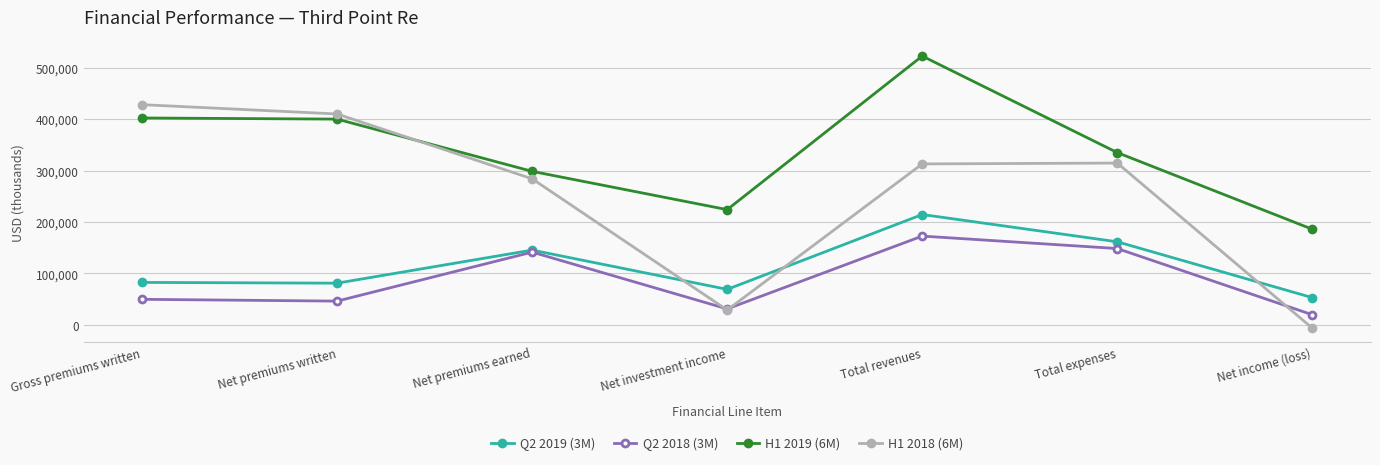

What is the label of the 2nd point from the right?

Total expenses